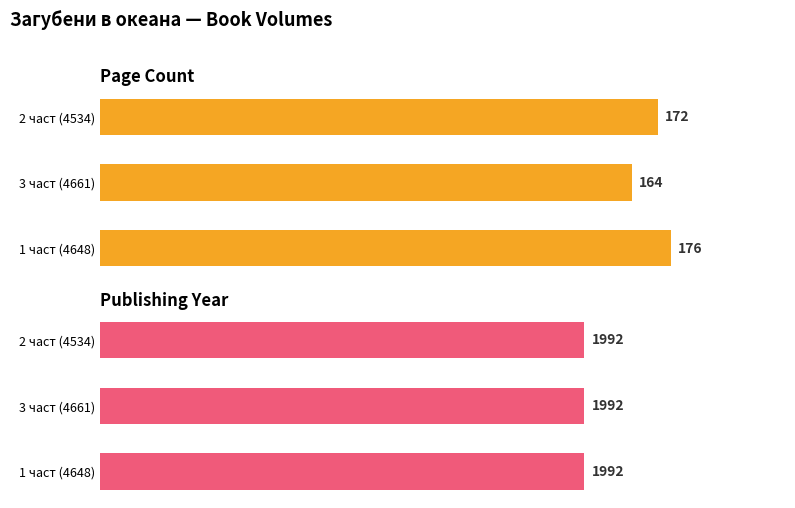

Is the value of publishingYear at 50 greater than the value of pageCount at 0?

No